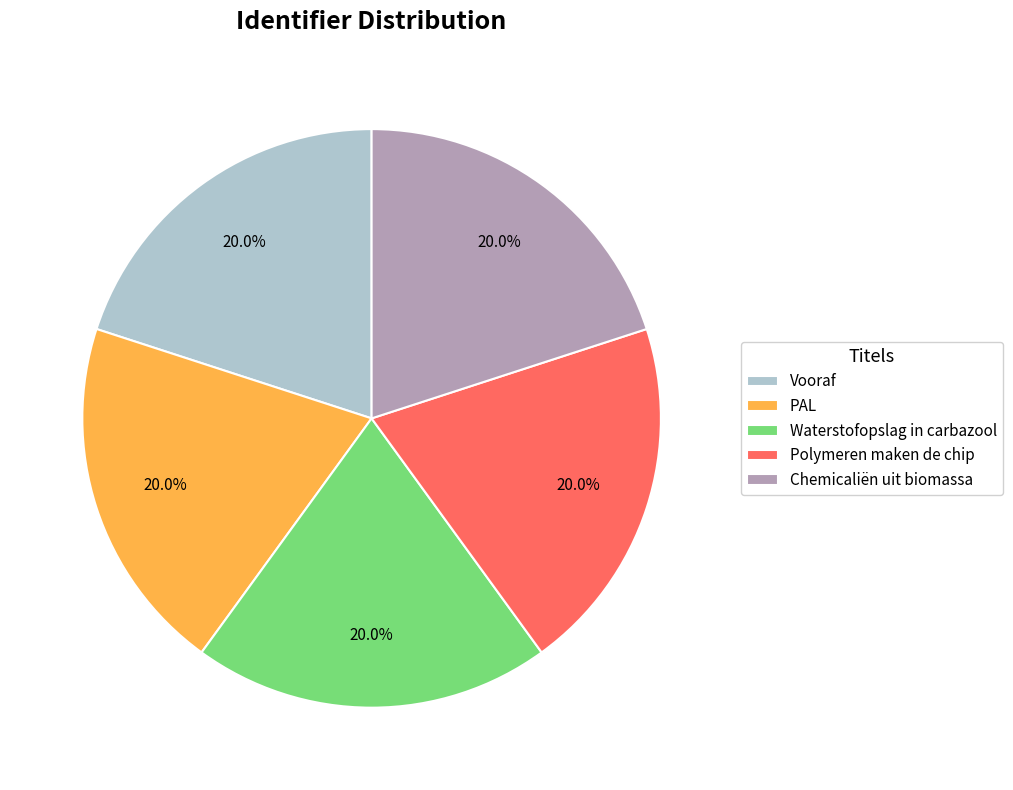

The Polymeren maken de chip slice represents 20% of the pie. True or false?

True